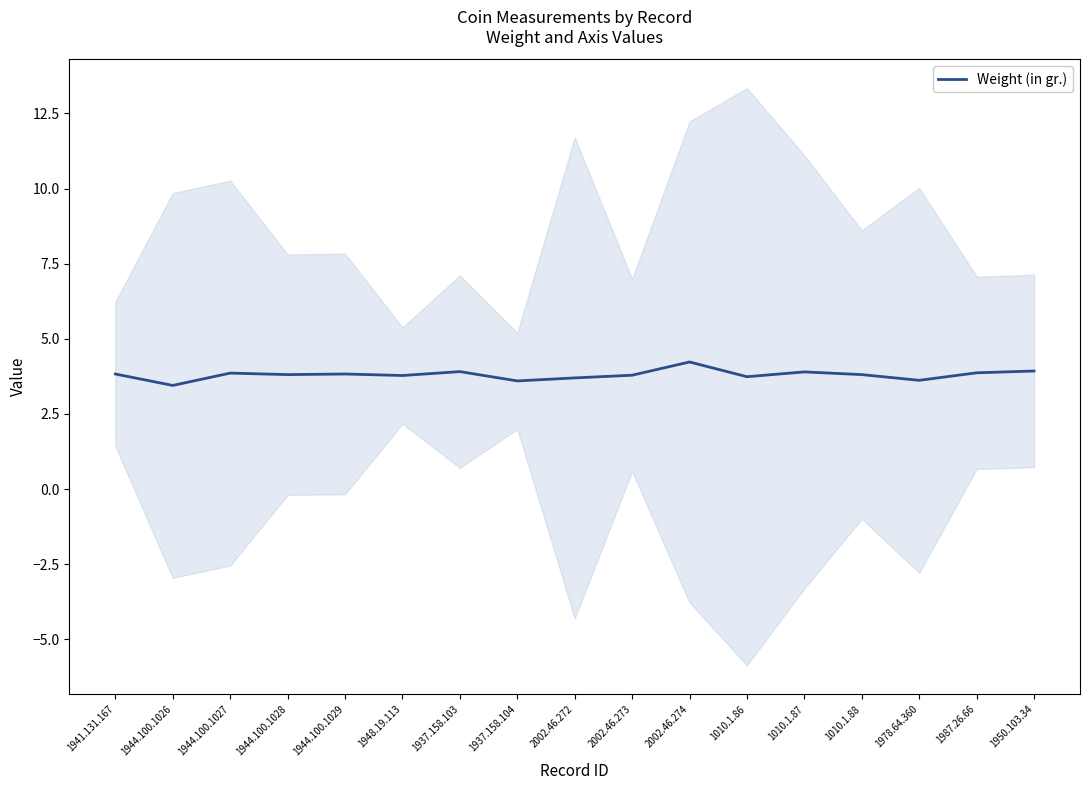

What is the difference between the second highest and second lowest values?

0.3